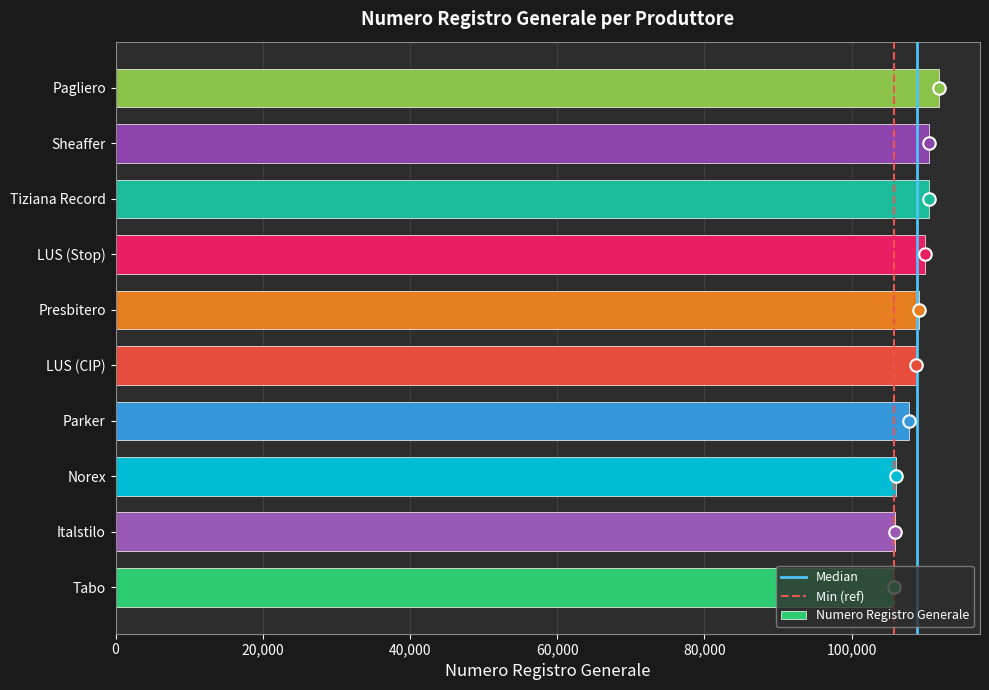

What is the greatest value displayed?

111841